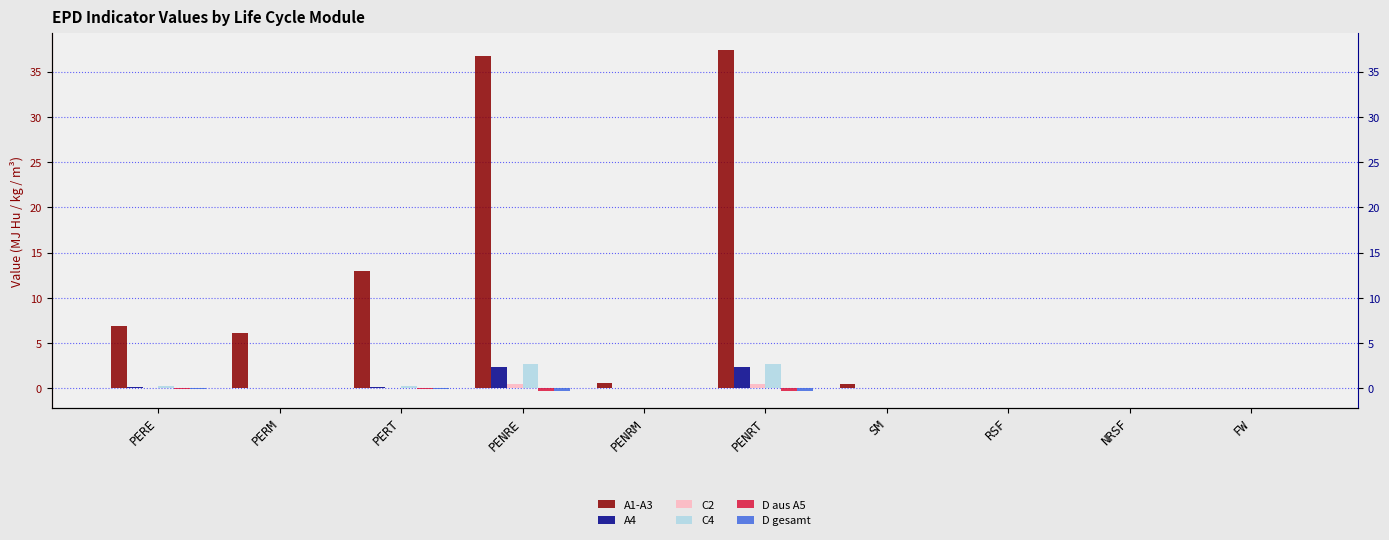

Which series has the largest total across all categories?

A1-A3